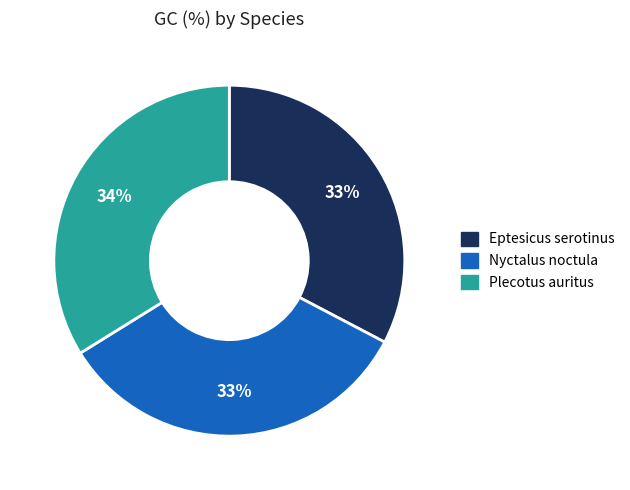

Approximately how many times larger is the value at Nyctalus noctula compared to Plecotus auritus?

1.0